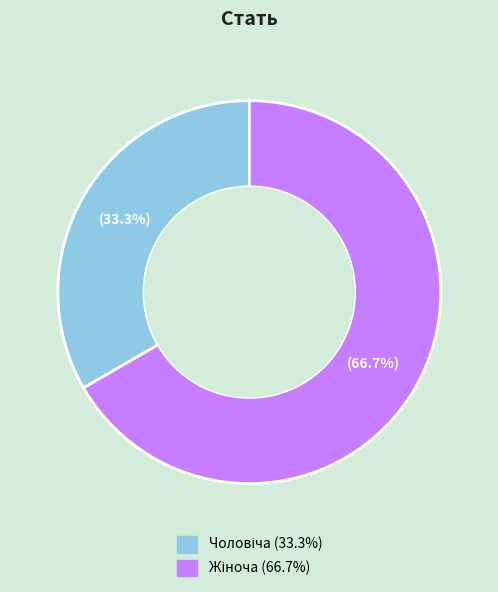

Does any single category account for the majority?

Yes